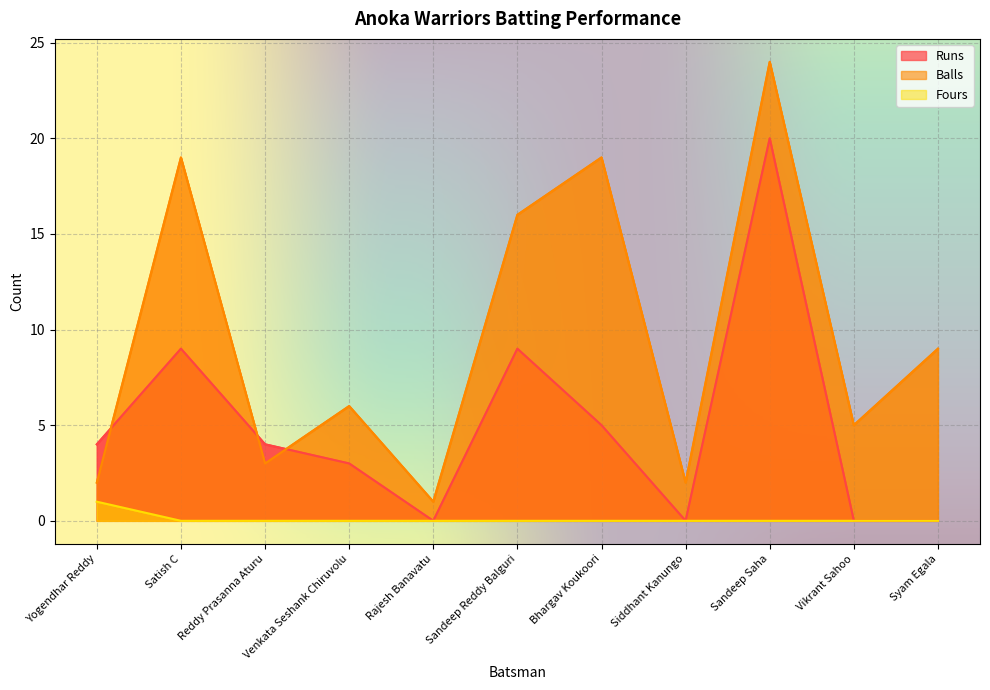

What is the greatest value displayed?

24